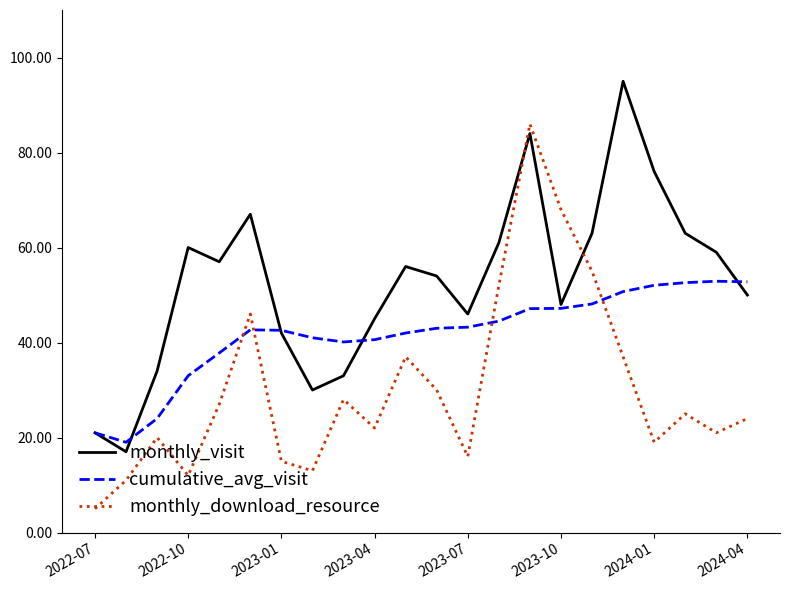

Rank the series by their maximum value, from lowest to highest.

cumulative_avg_visit, monthly_download_resource, monthly_visit